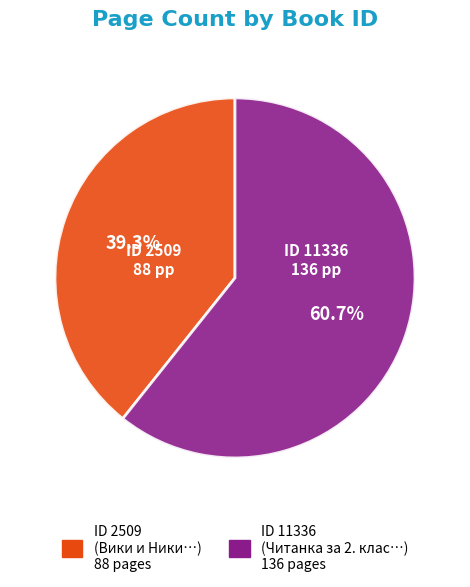

Is there any slice that represents more than half of the pie?

Yes